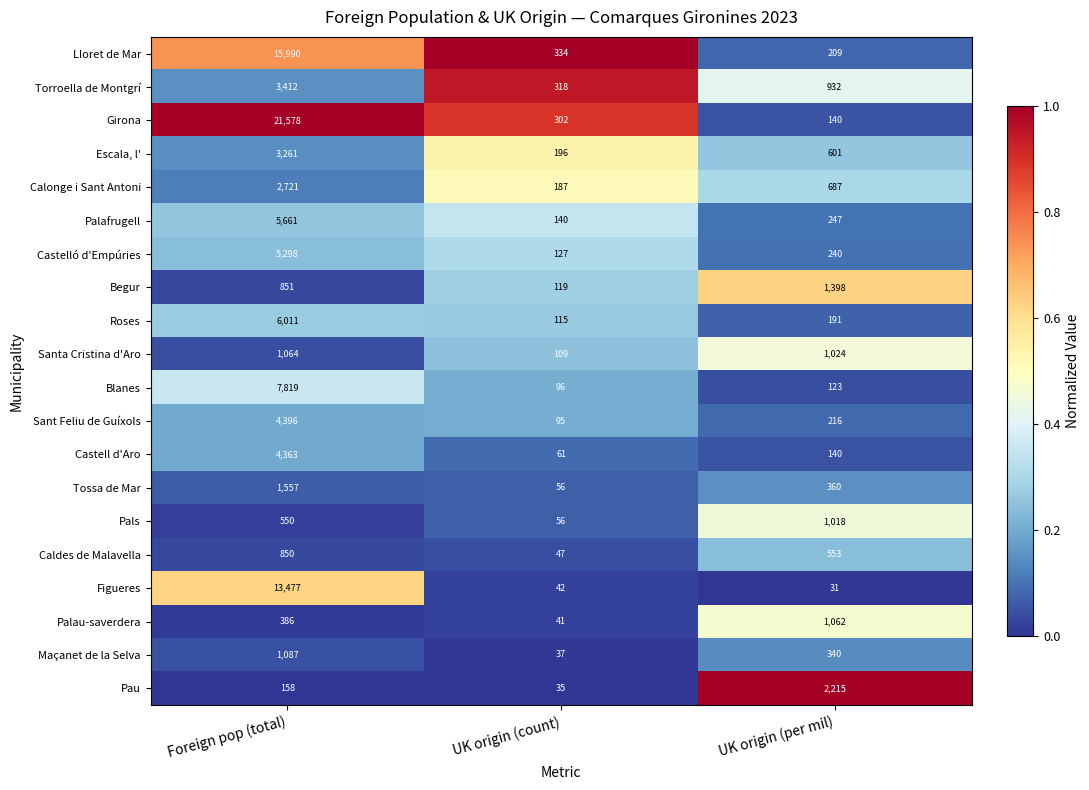

Which series has the largest total across all categories?

Girona